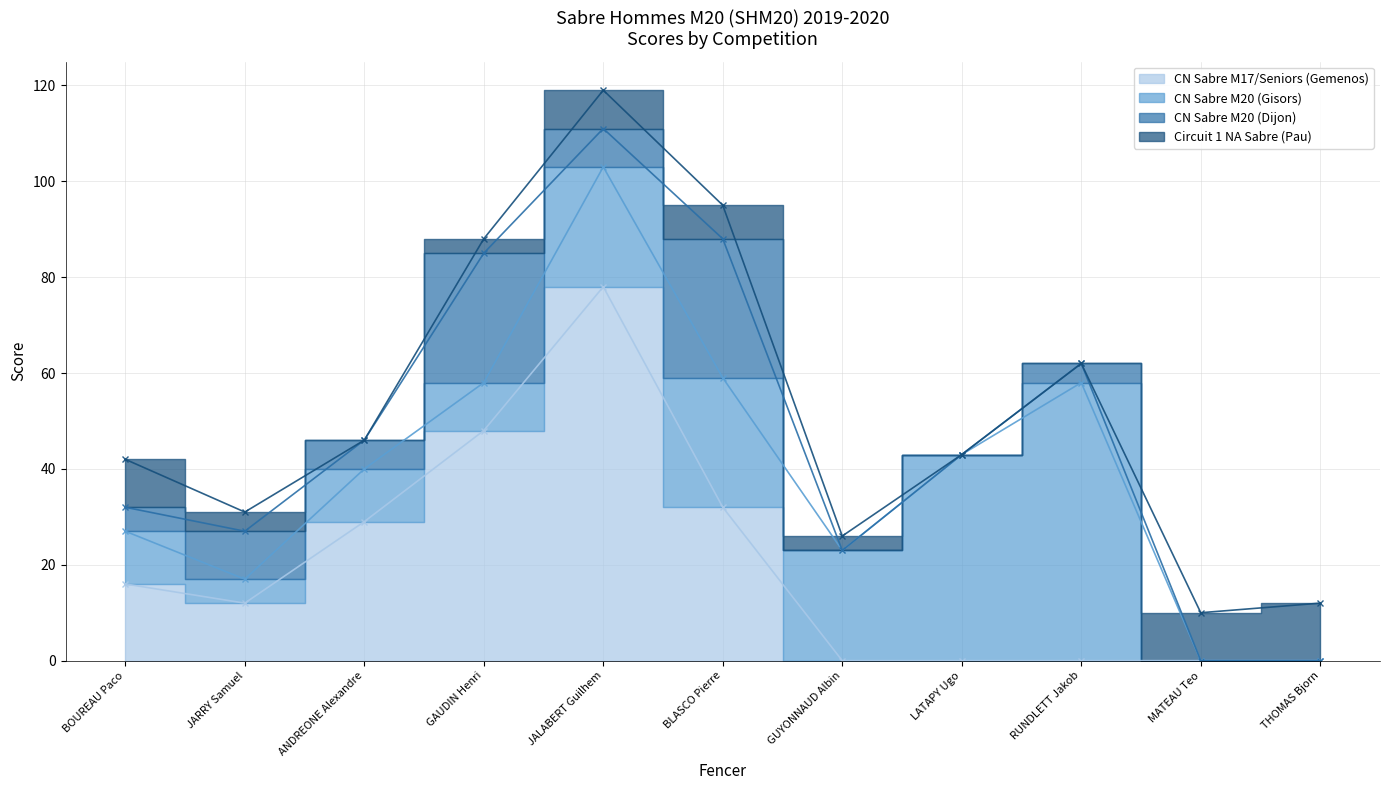

Reading left to right, list all the values displayed in this chart.

CN Sabre M17/Seniors (Gemenos): 16	12	29	48	78	32	0	0	0	0	0
CN Sabre M20 (Gisors): 11	5	11	10	25	27	23	43	58	0	0
CN Sabre M20 (Dijon): 5	10	6	27	8	29	0	0	4	0	0
Circuit 1 NA Sabre (Pau): 10	4	0	3	8	7	3	0	0	10	12